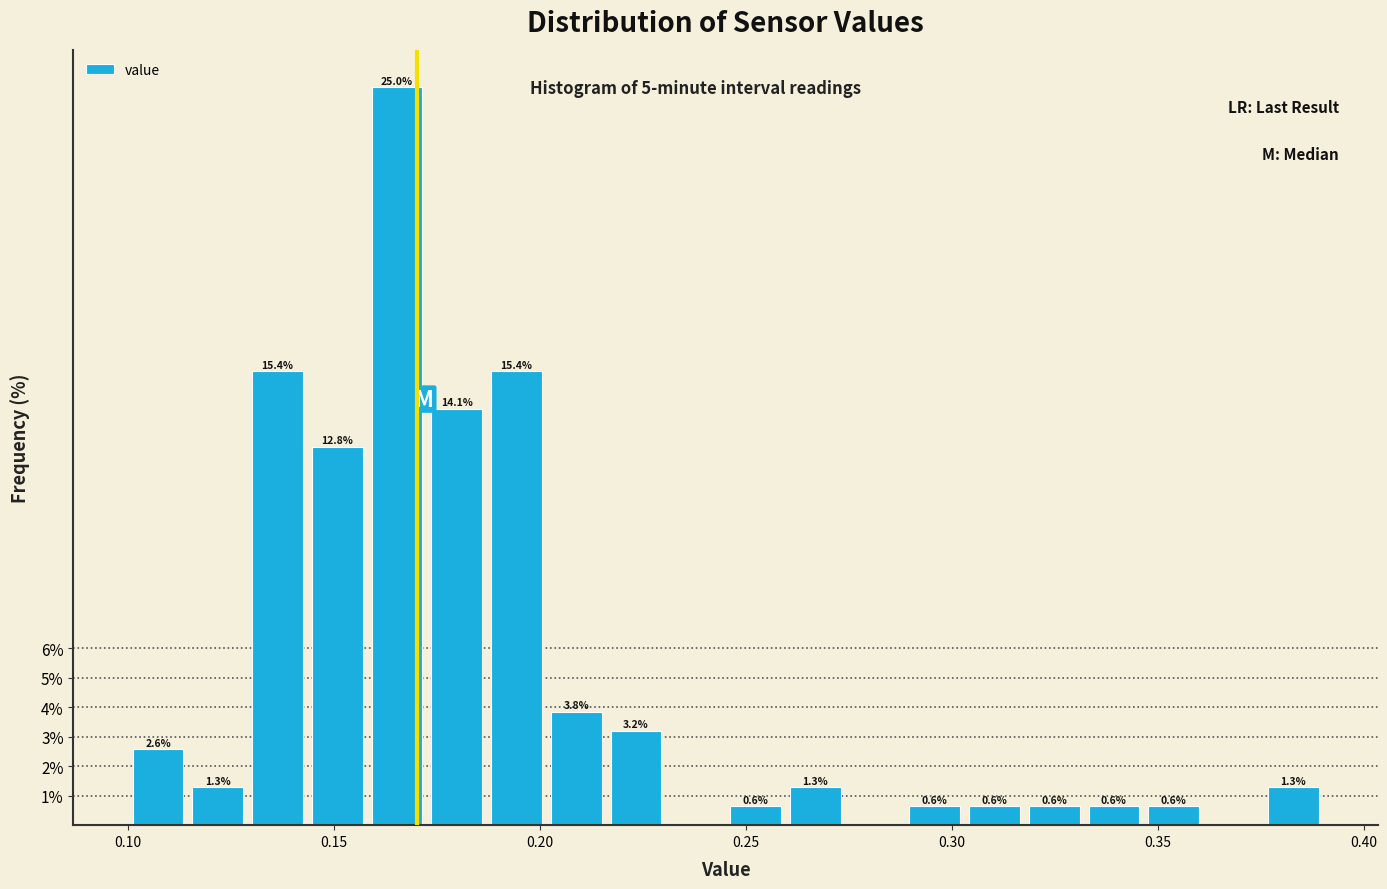

Read against the x-axis, roughly where is the centre of the tallest bar?

0.165